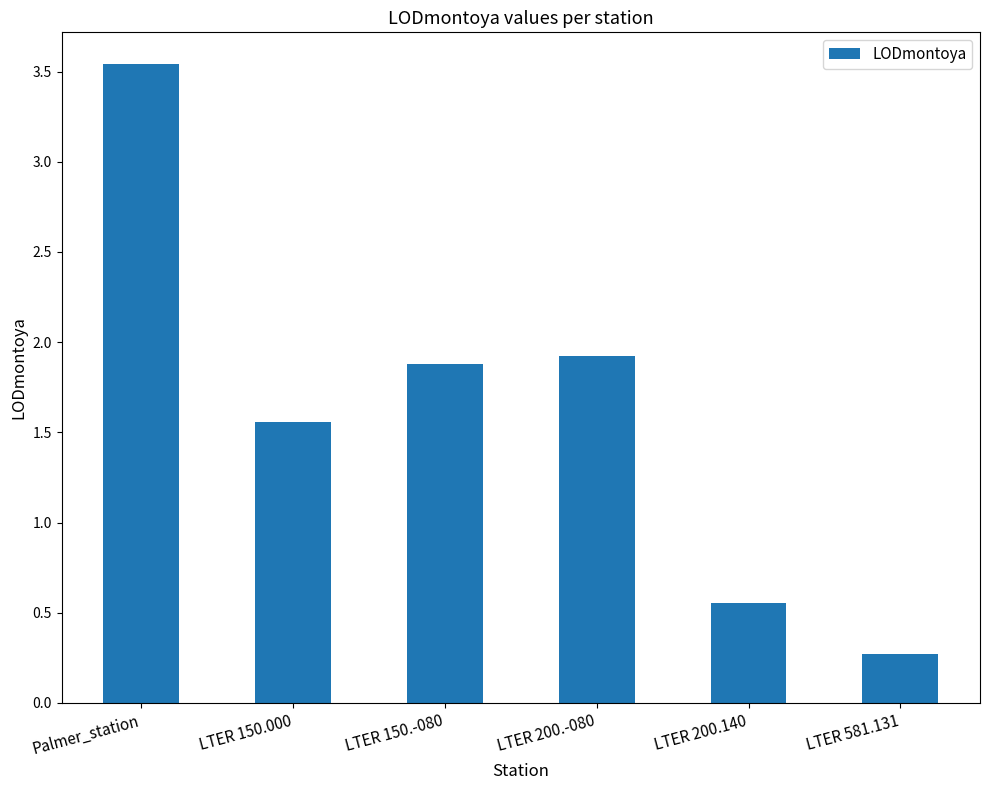

Count the number of data series in this chart.

1